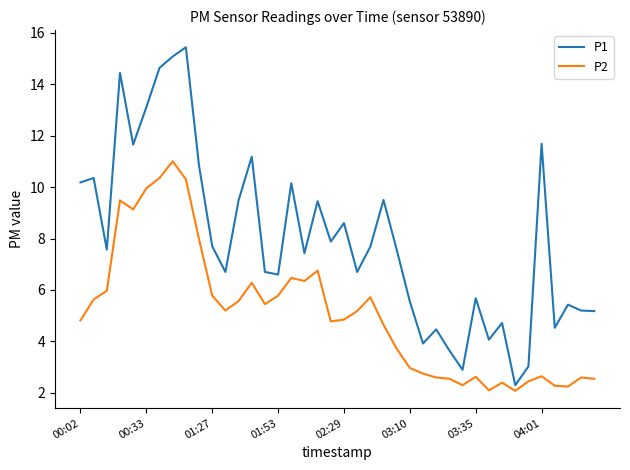

What is the smallest value displayed?

2.1